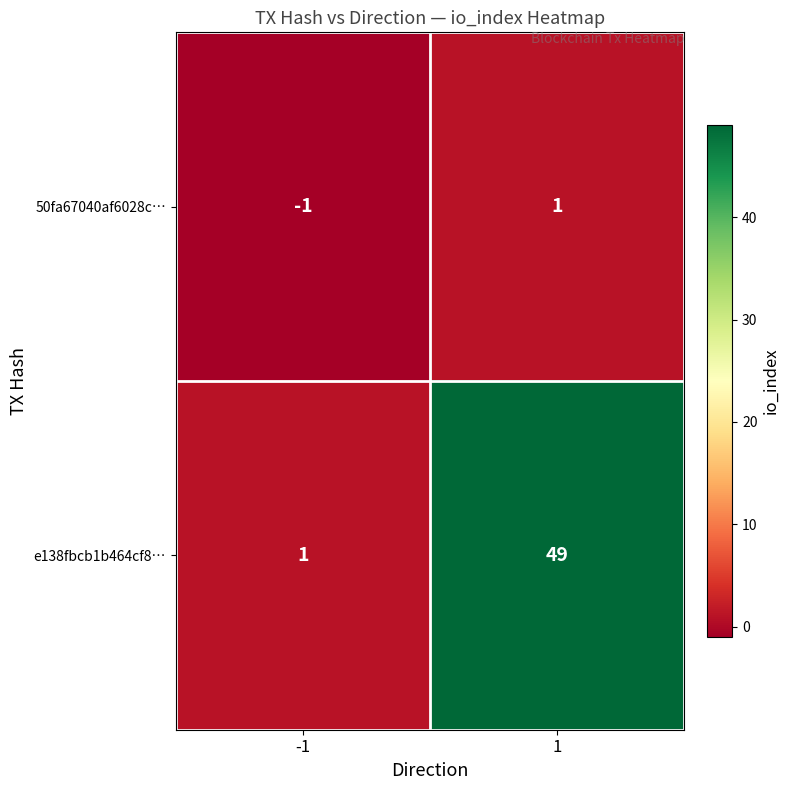

What is the smallest value displayed?

-1